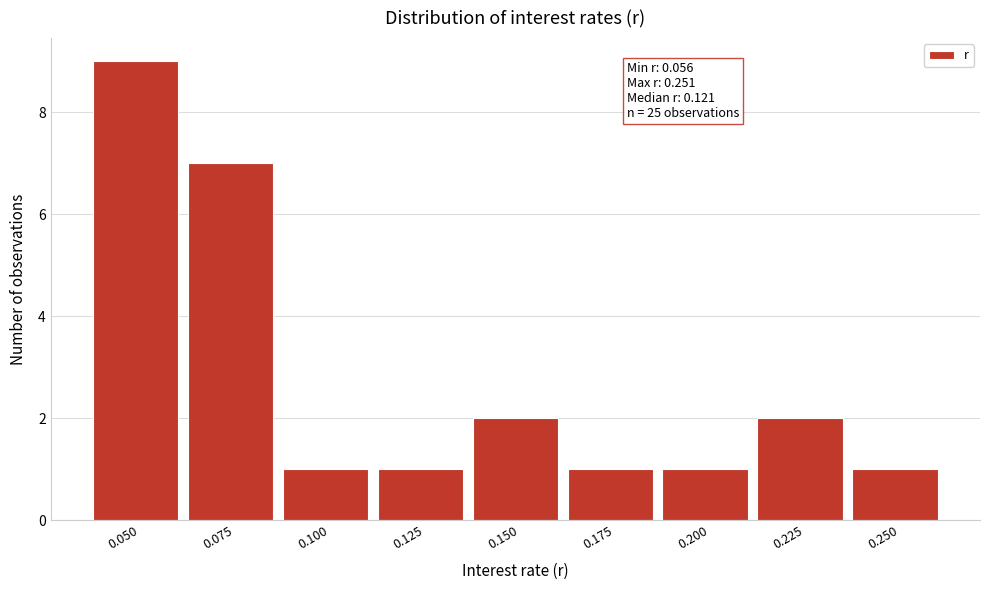

Reading left to right, what are all the values shown in this chart?

9	7	1	1	2	1	1	2	1